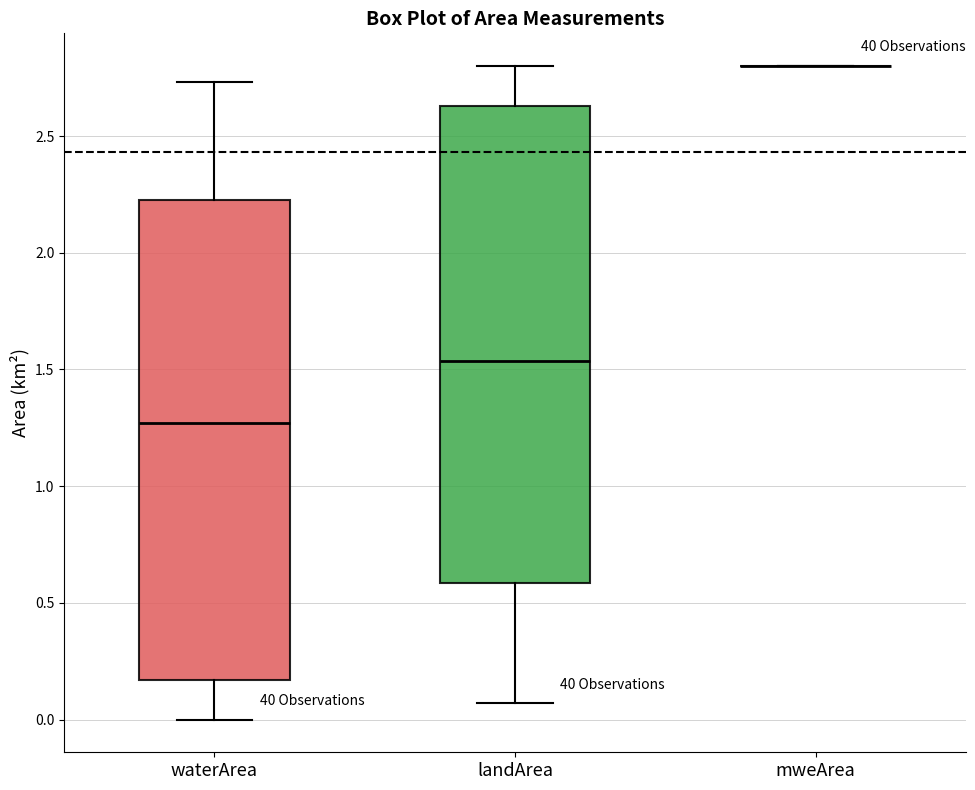

Where does the lower whisker of the box for waterArea end on the y-axis? The values are not printed on the chart, so give them approximately, as read against the axis.

0.00